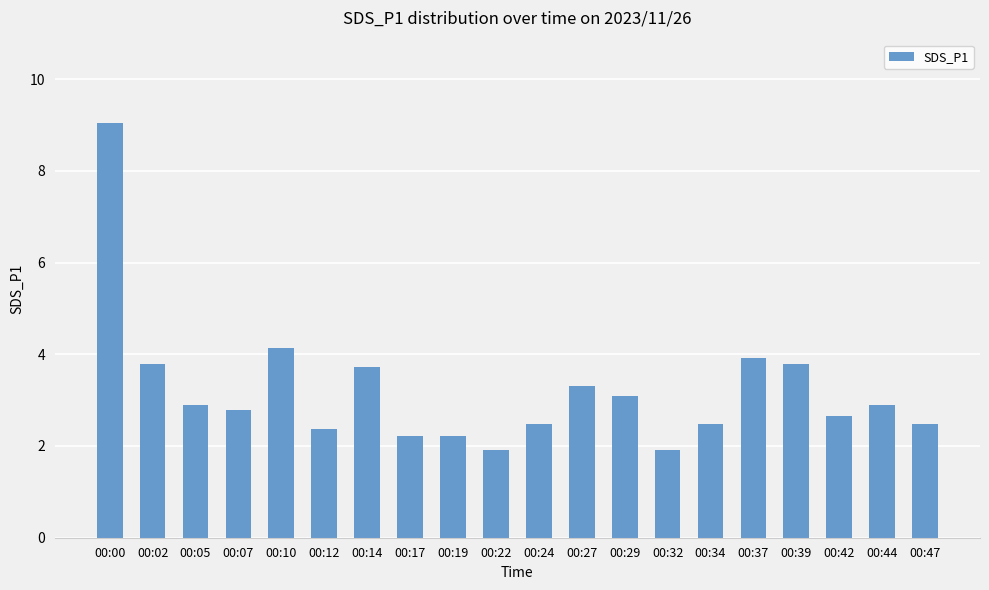

Does the chart contain stacked bars?

No